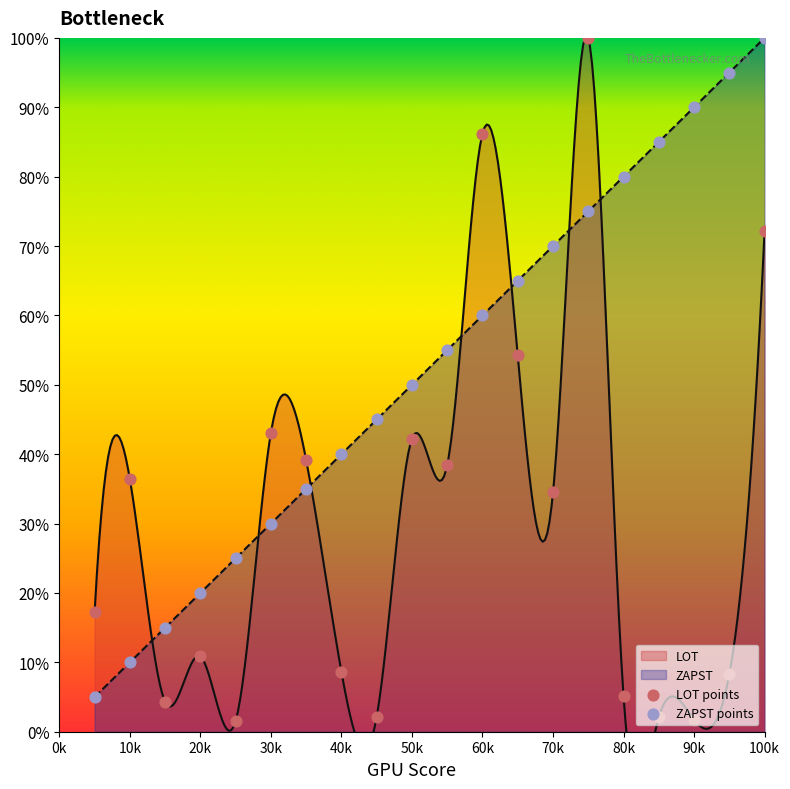

Which series reaches the minimum Y coordinate?

LOT